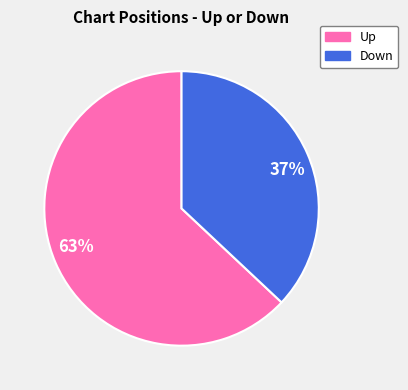

How many slices are in this pie chart?

2